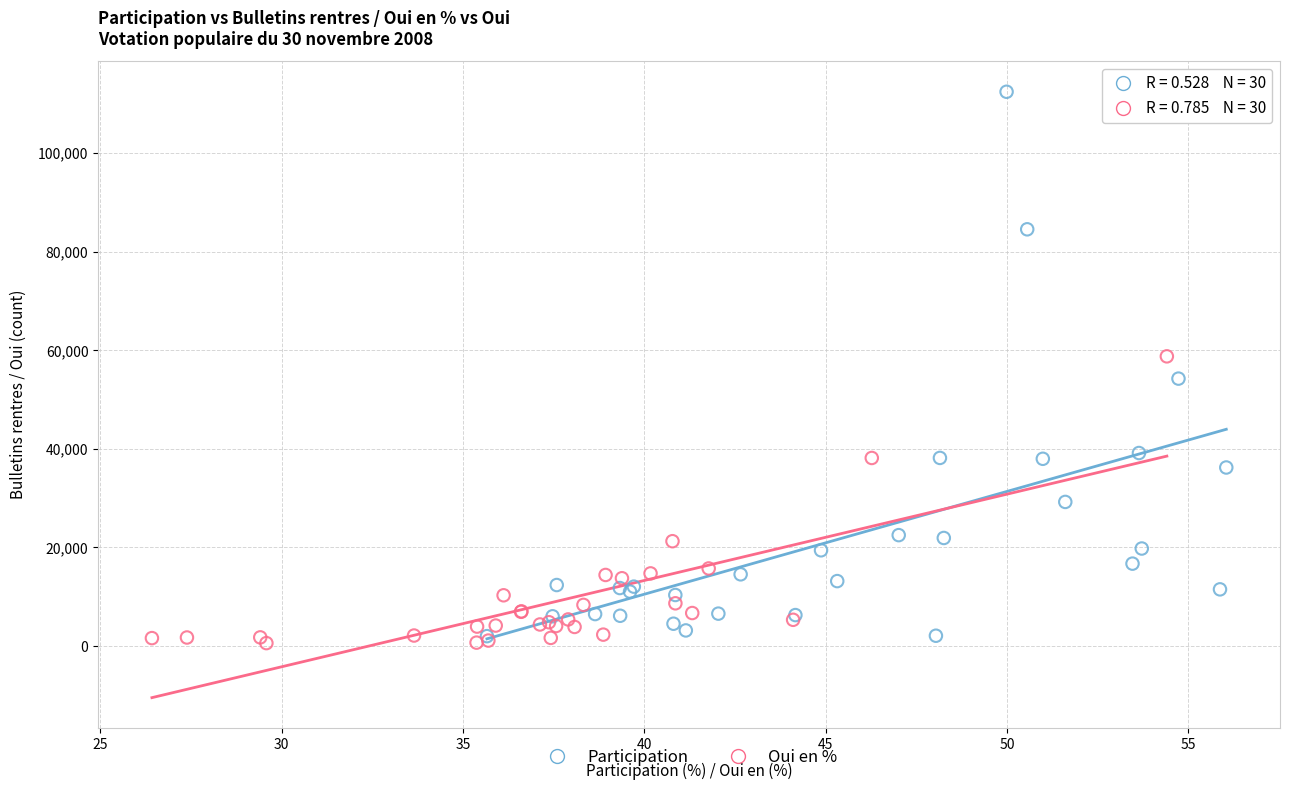

Which series reaches the maximum Y coordinate?

Participation